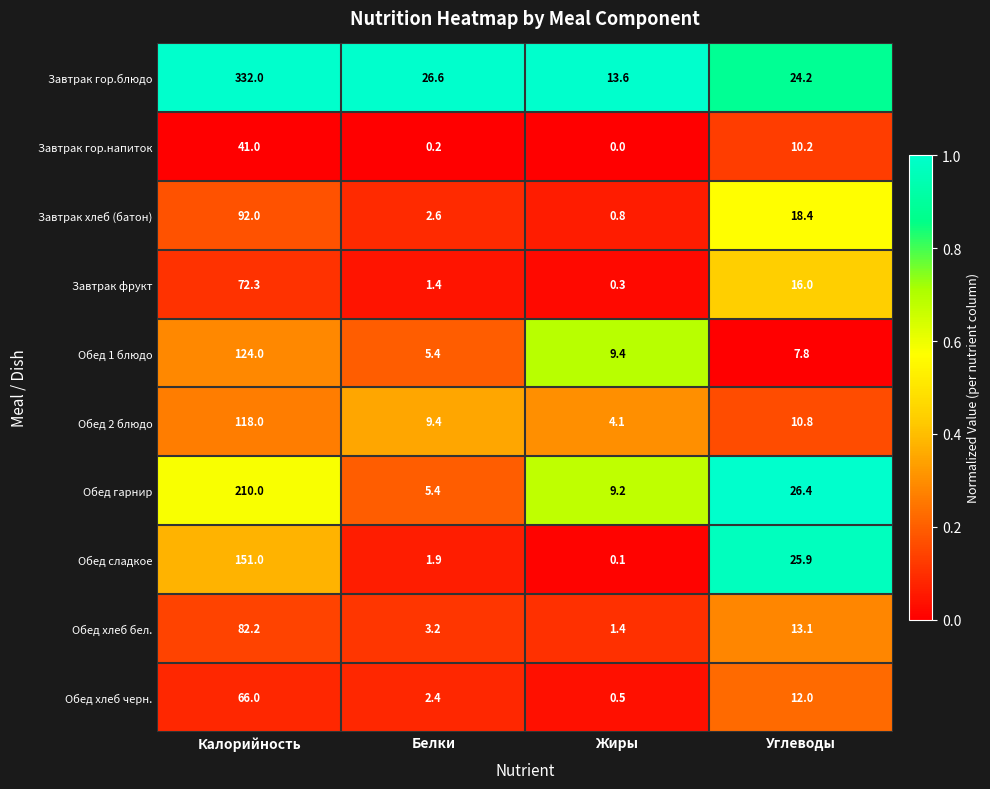

The Завтрак гор.блюдо series shows 26.6 at Белки. True or false?

True